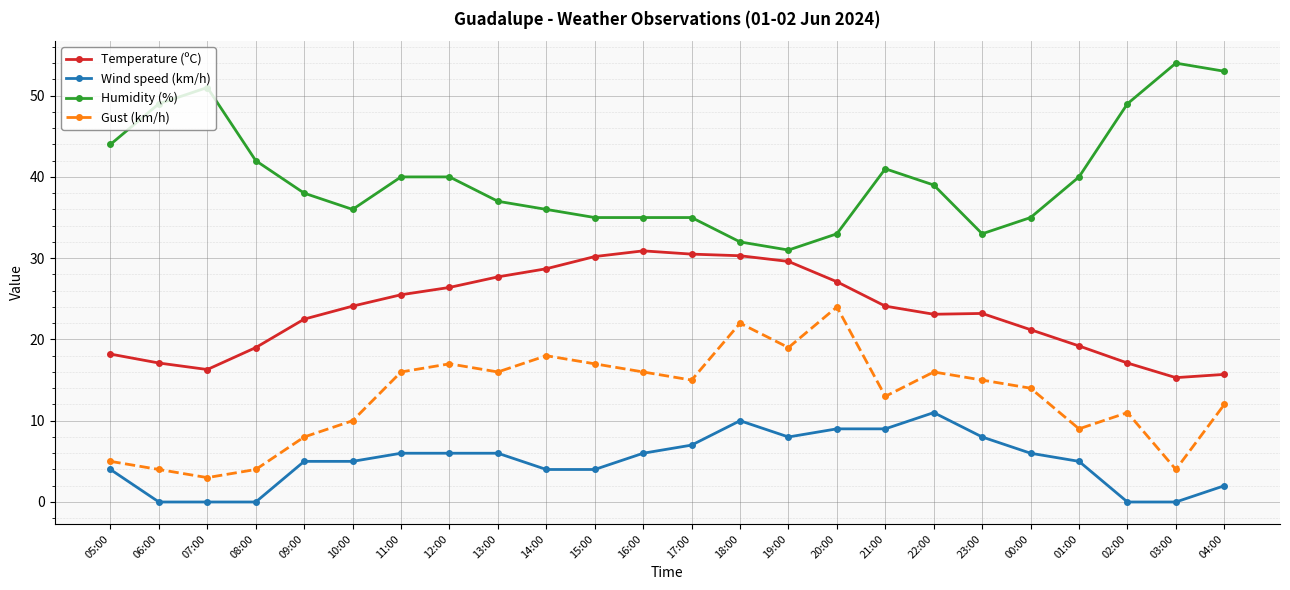

What are all the series names shown in the legend?

Temperature (ºC), Wind speed (km/h), Humidity (%), Gust (km/h)